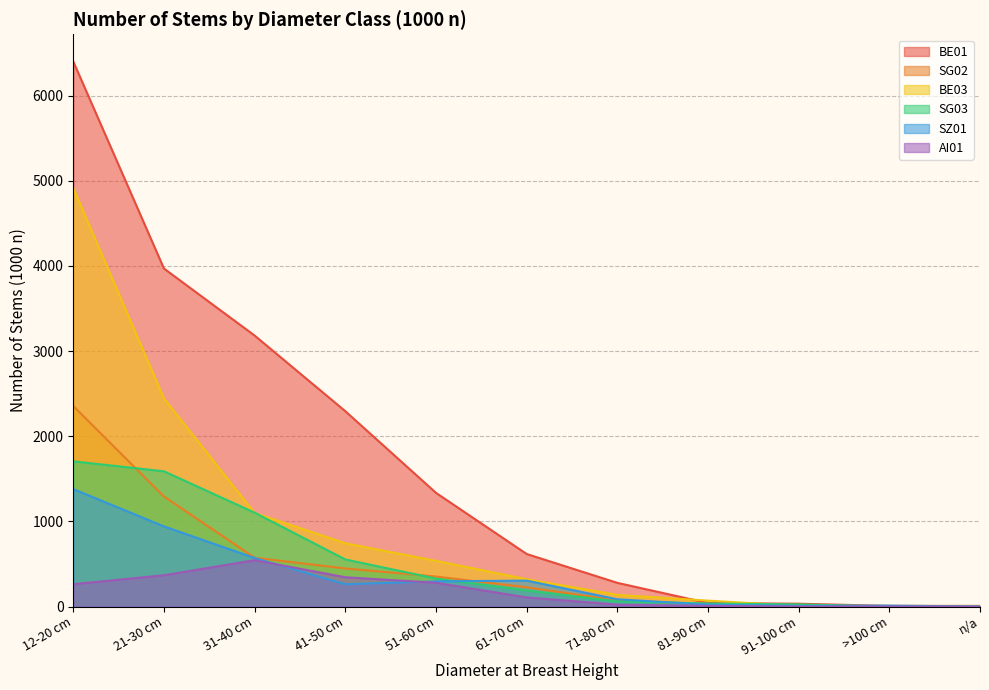

Is it true that SG02 equals 0 at 91-100 cm?

True